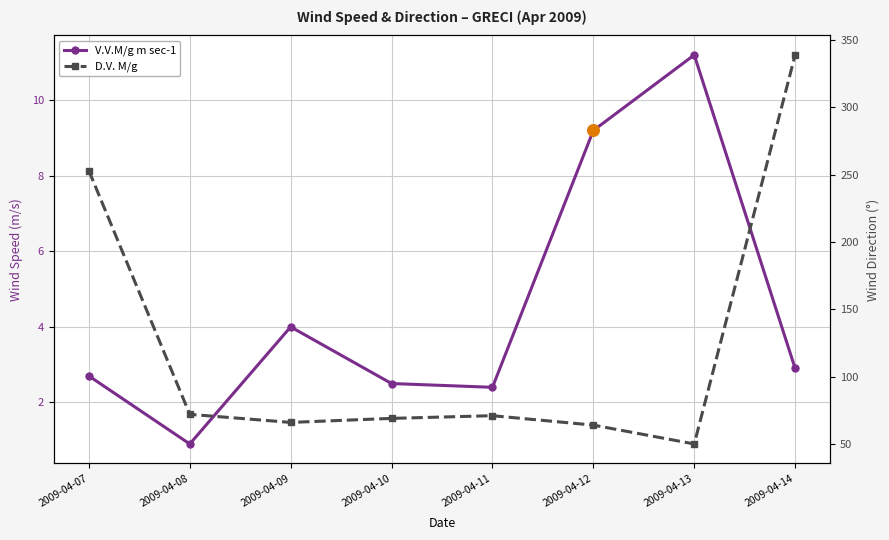

Is the value of D.V. M/g at 2009-04-07 greater than the value of V.V.M/g m sec-1 at 2009-04-13?

Yes